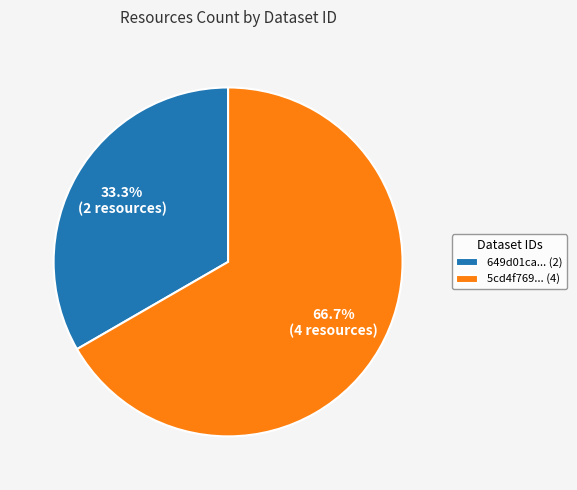

Is there a majority slice in this chart?

Yes